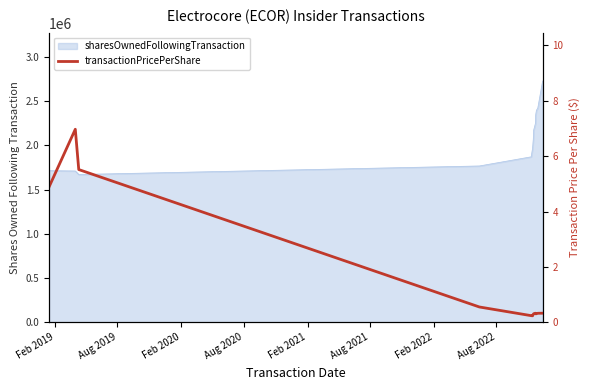

What is the difference between the maximum and minimum values?

6.7